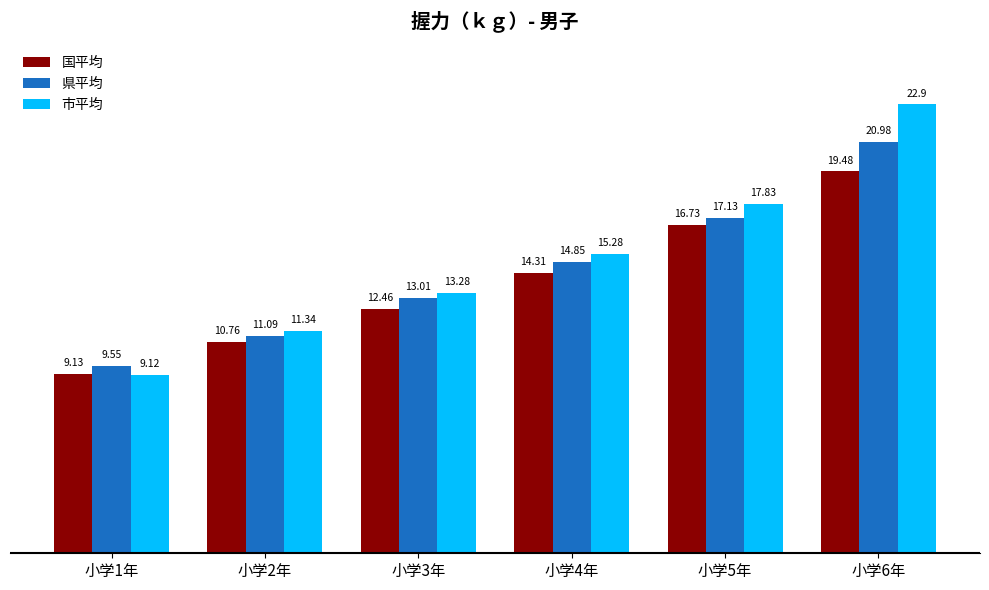

The 市平均 series shows 21.4 at 小学4年. True or false?

False